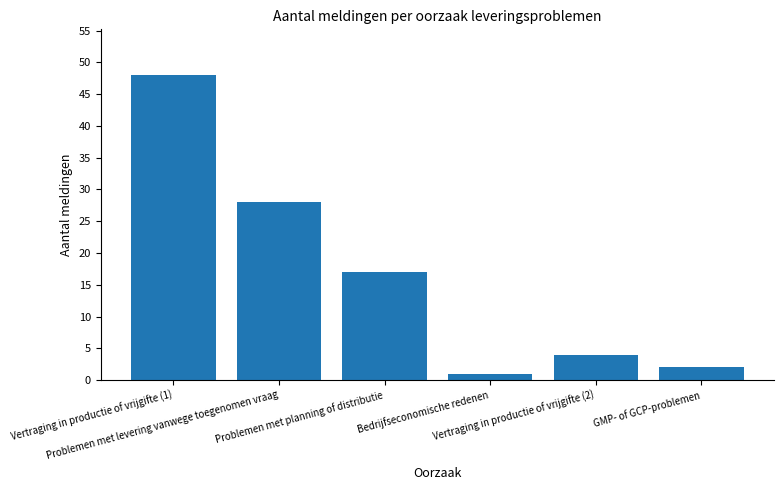

Between Bedrijfseconomische redenen and Problemen met levering vanwege toegenomen vraag, which is larger?

Problemen met levering vanwege toegenomen vraag